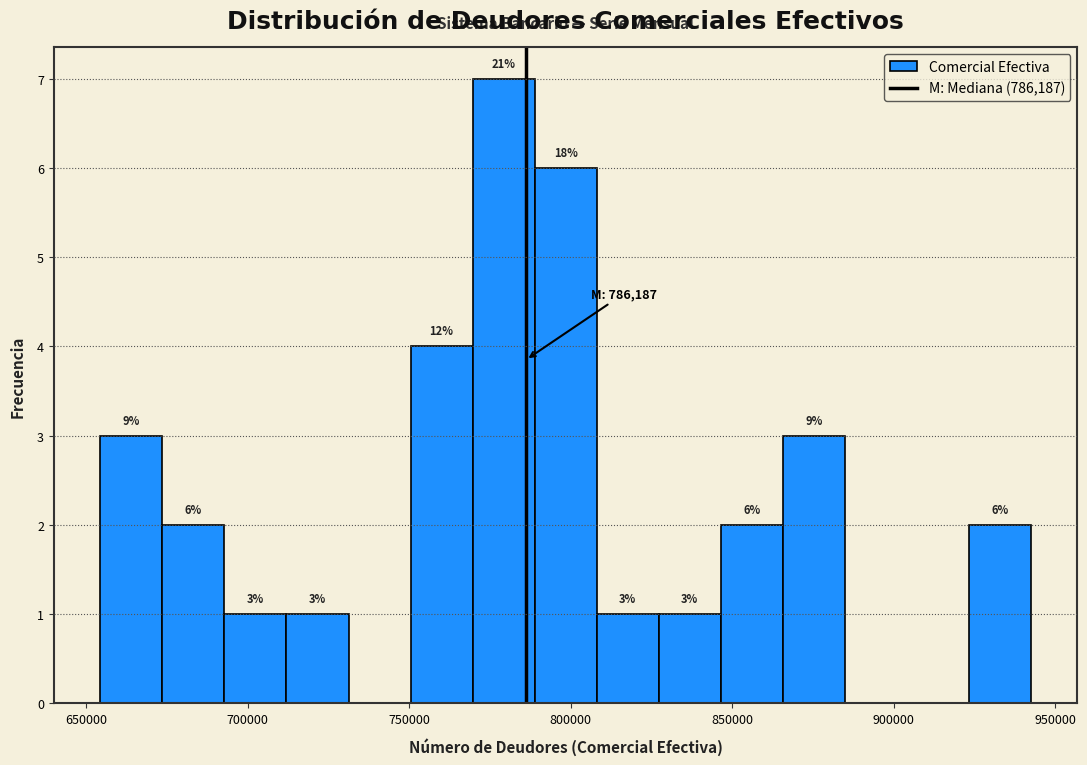

Read against the x-axis, roughly where is the centre of the tallest bar?

780000